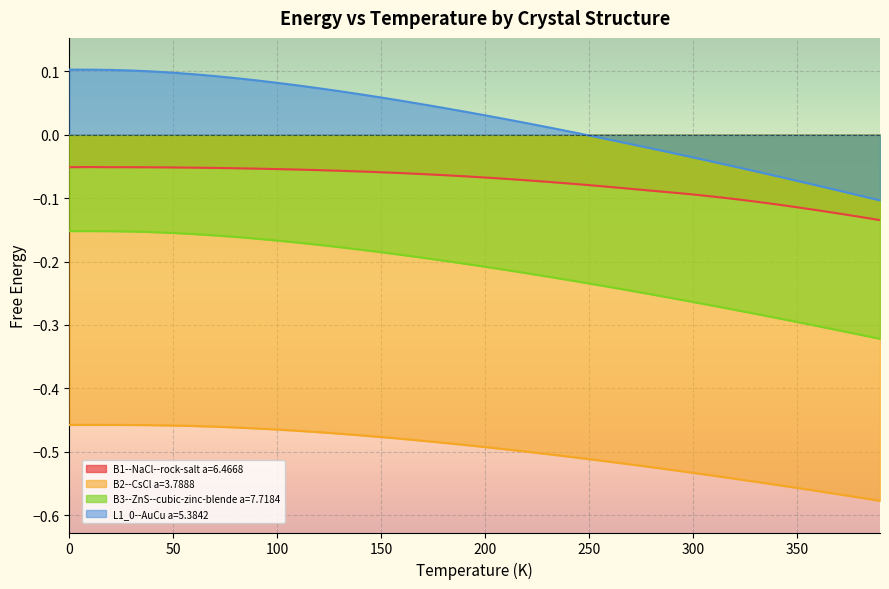

True or false: B2--CsCl a=3.7888 and B1--NaCl--rock-salt a=6.4668 cross at least once.

False